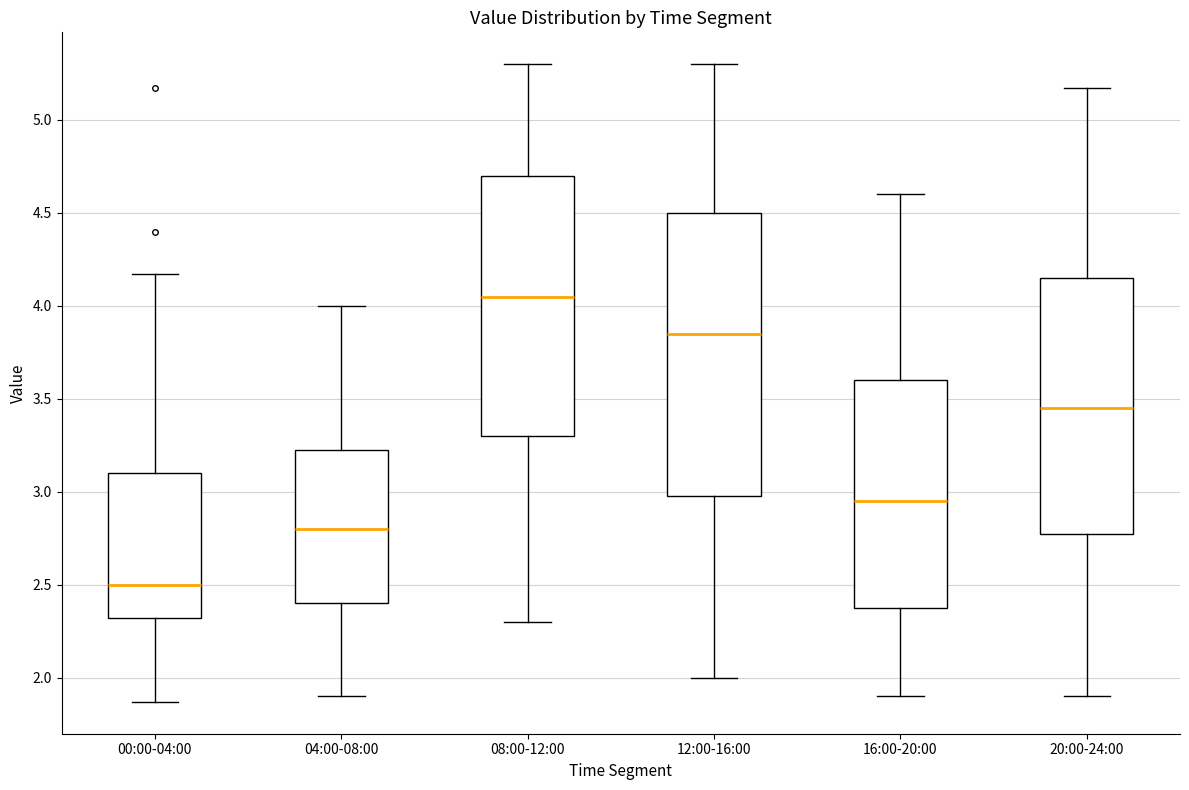

Reading left to right, transcribe this box plot: for each box, give where its median line is, the range the box spans, and where its two whiskers end, as read against the y-axis. The values are not printed on the chart, so give them approximately, as read against the axis.

00:00-04:00: median 2.50, box 2.30 to 3.10, whiskers 1.85 to 4.15
04:00-08:00: median 2.80, box 2.40 to 3.25, whiskers 1.90 to 4.00
08:00-12:00: median 4.05, box 3.30 to 4.70, whiskers 2.30 to 5.30
12:00-16:00: median 3.85, box 3.00 to 4.50, whiskers 2.00 to 5.30
16:00-20:00: median 2.95, box 2.40 to 3.60, whiskers 1.90 to 4.60
20:00-24:00: median 3.45, box 2.80 to 4.15, whiskers 1.90 to 5.15